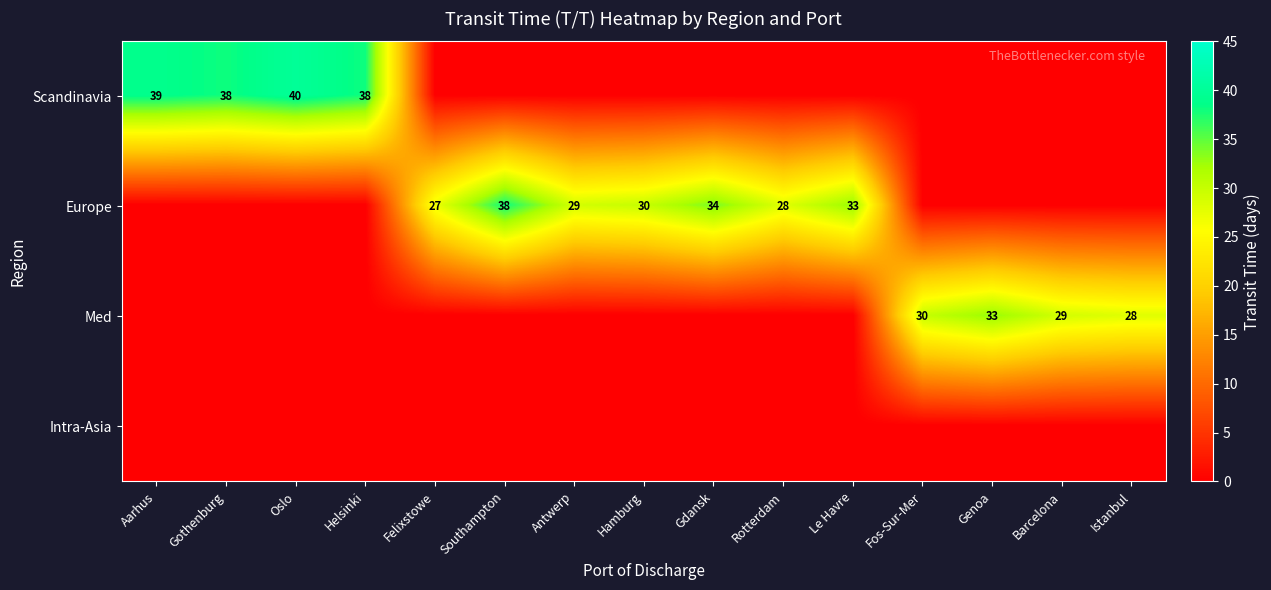

Count the number of data series in this chart.

4